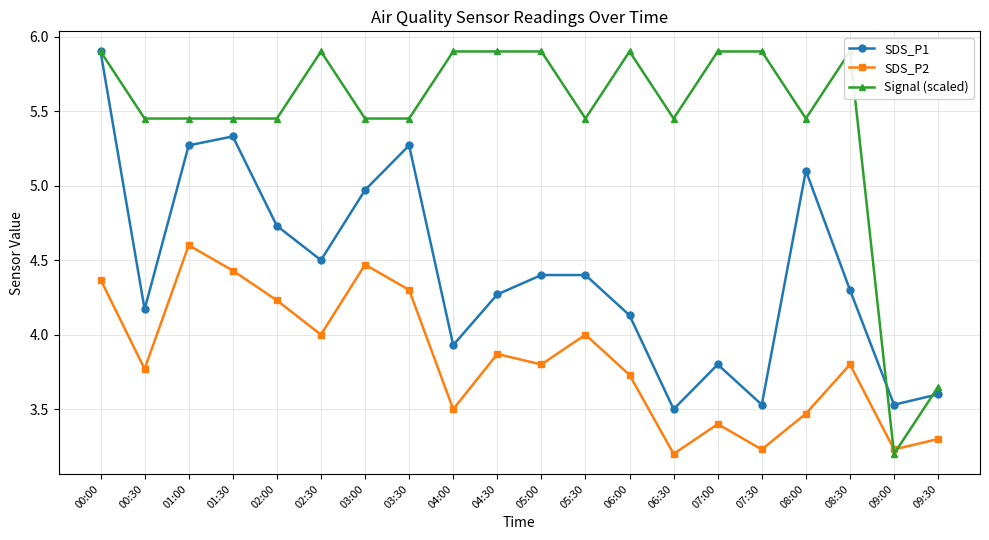

Which series changed the most between 08:00 and 09:30?

Signal (scaled)